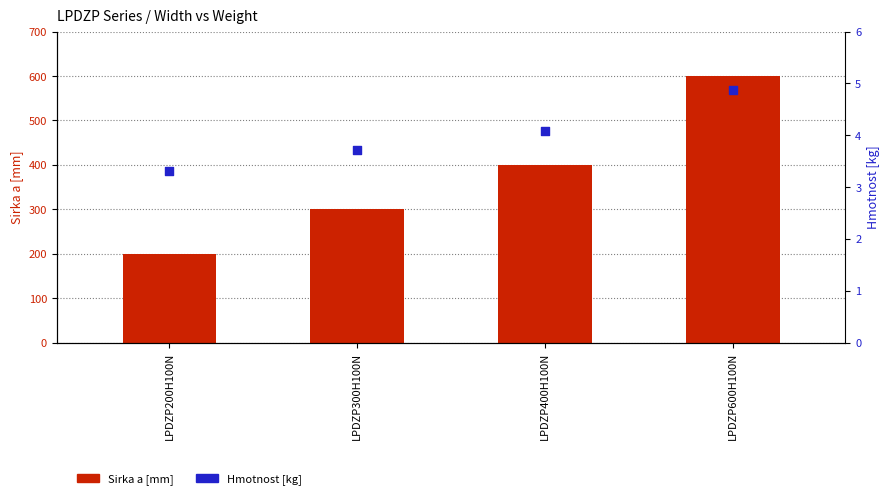

Which series contains the highest Y value?

Sirka a [mm]